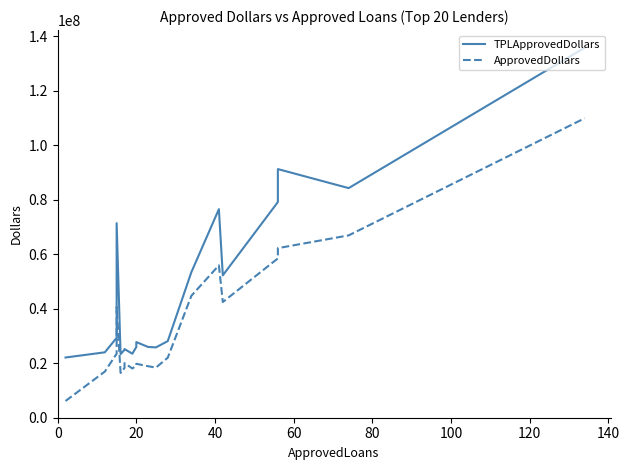

Reading left to right, what are all the values shown in this chart?

TPLApprovedDollars: 22110575	24016453	29341768	71438660	23331200	24954616	25213090	23505730	25973683	27771344	25982578	25825123	28135315	53435931	76575411	52279826	79192328	91297290	84307047	135848376
ApprovedDollars: 6139000	16941000	23500000	40695000	16448000	18254000	20032000	18085000	19105000	19804000	18907000	18409000	22041000	44763000	55944000	42475000	58494000	62269000	66949000	109935000